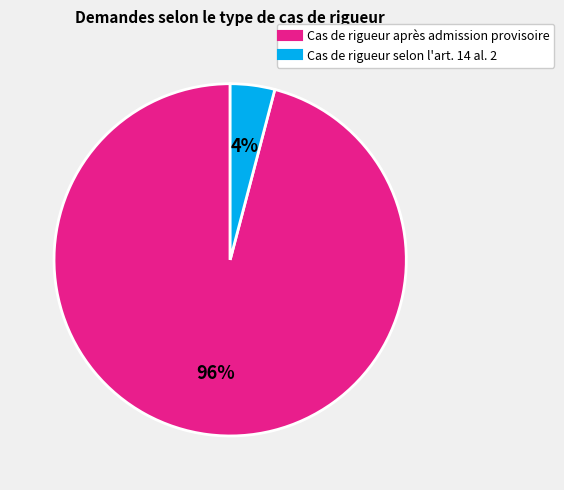

To the nearest percent, what is the combined percentage of Cas de rigueur après admission provisoire and Cas de rigueur selon l'art. 14 al. 2?

100%